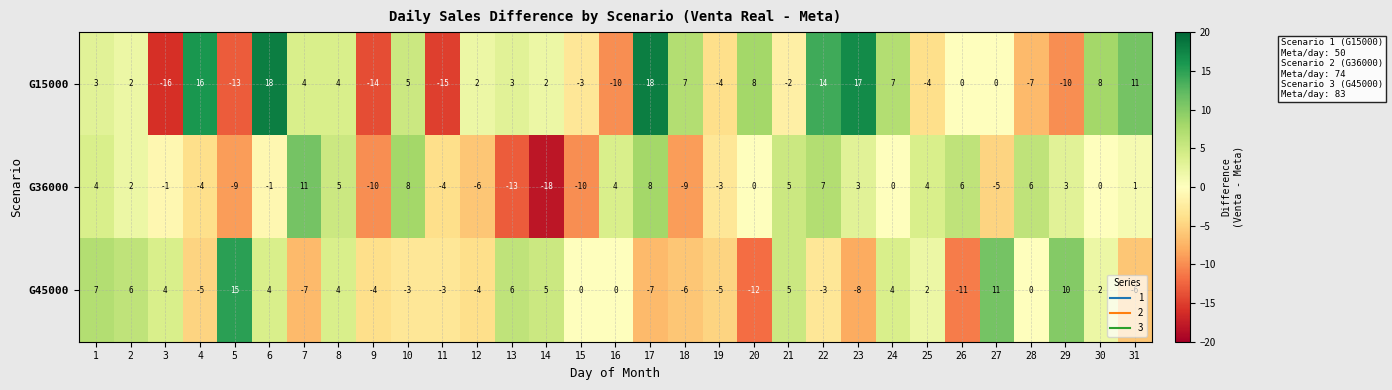

Read the G36000 value at 18.

-9